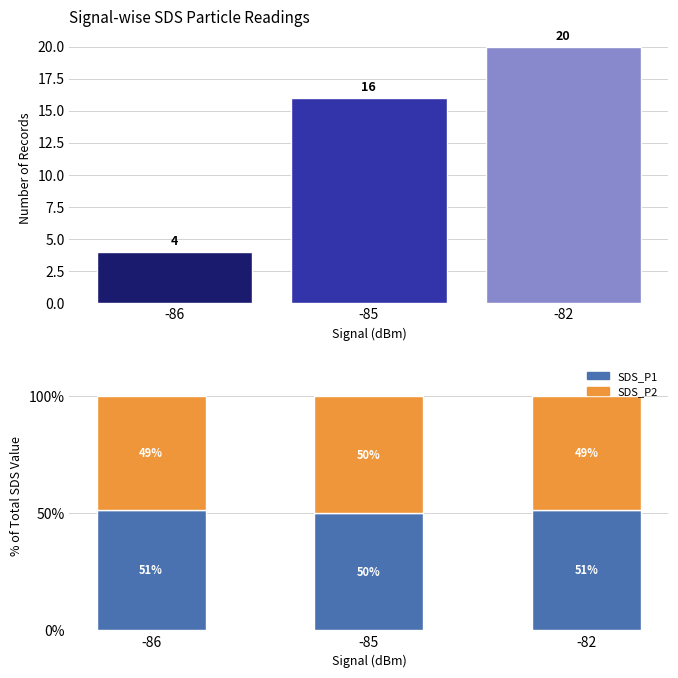

Reading left to right, transcribe all the data shown in this chart.

Count: -86=4.0	-85=16.0	-82=20.0
SDS_P1: -86=51.2	-85=50.0	-82=51.4
SDS_P2: -86=48.8	-85=50.0	-82=48.6